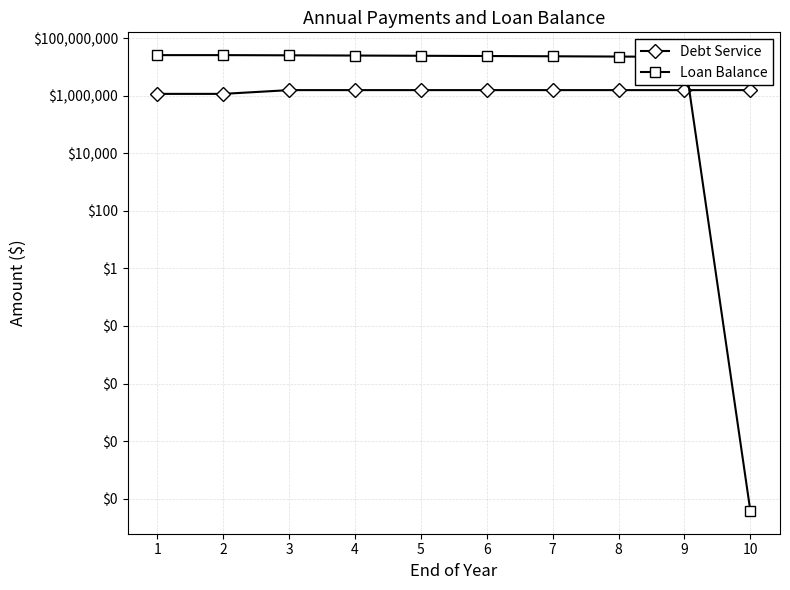

Between 10 and 5, which is larger?

10